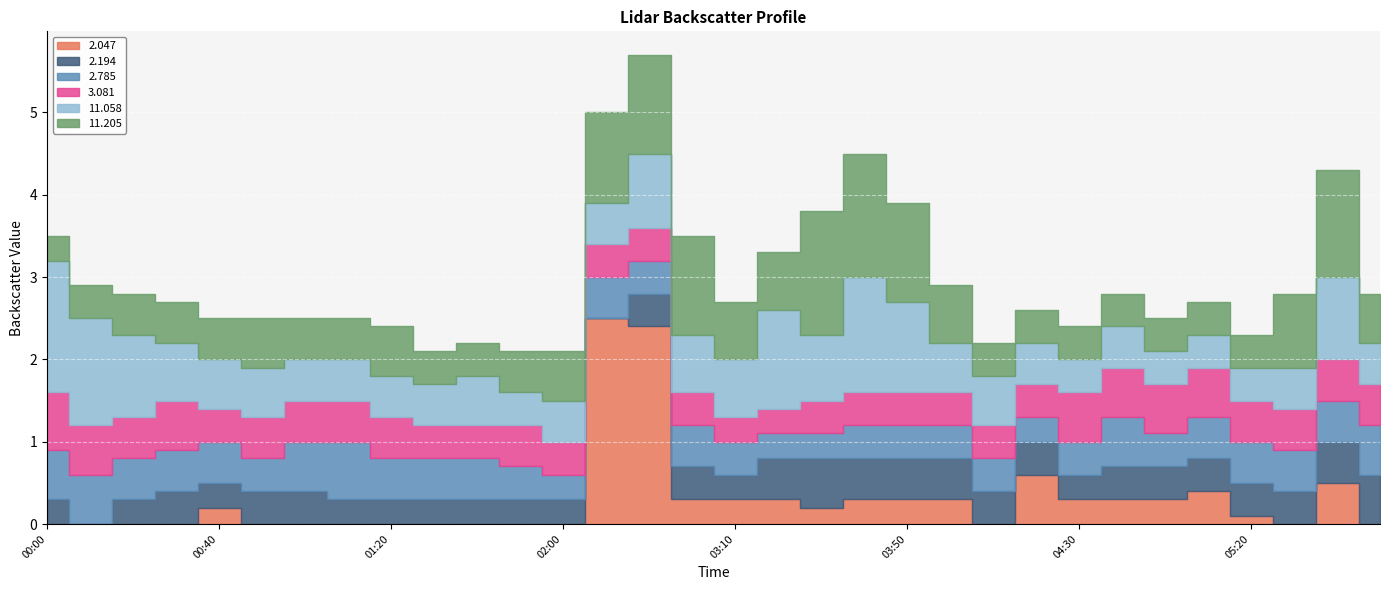

In 2.785, how many points are lower than both neighbors (excluding endpoints)?

5